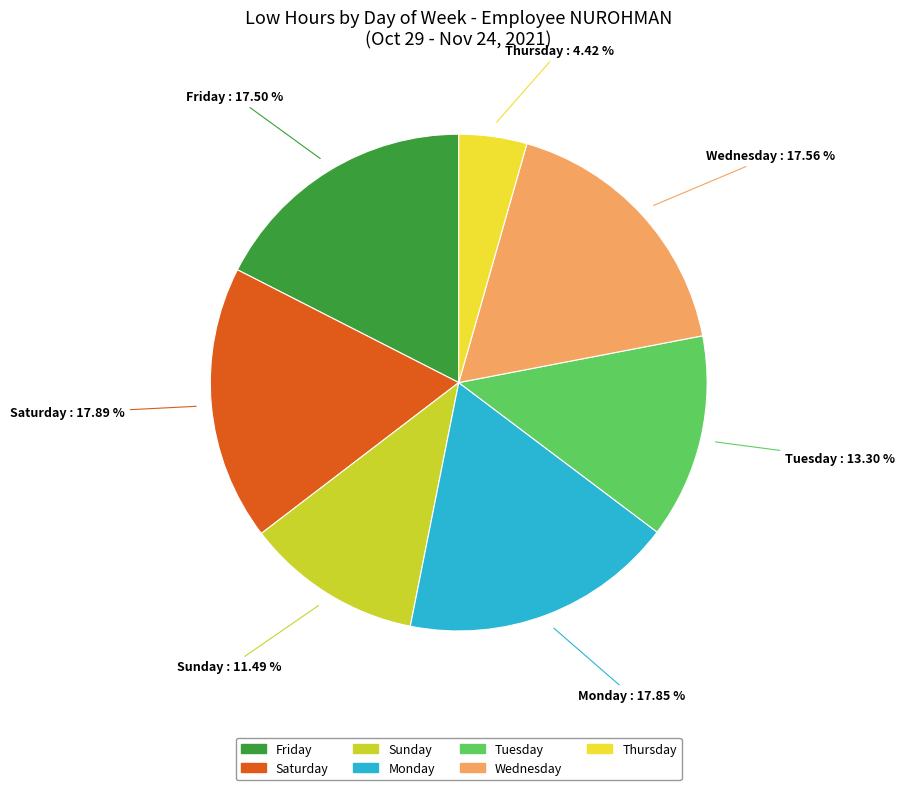

Is there a majority slice in this chart?

No